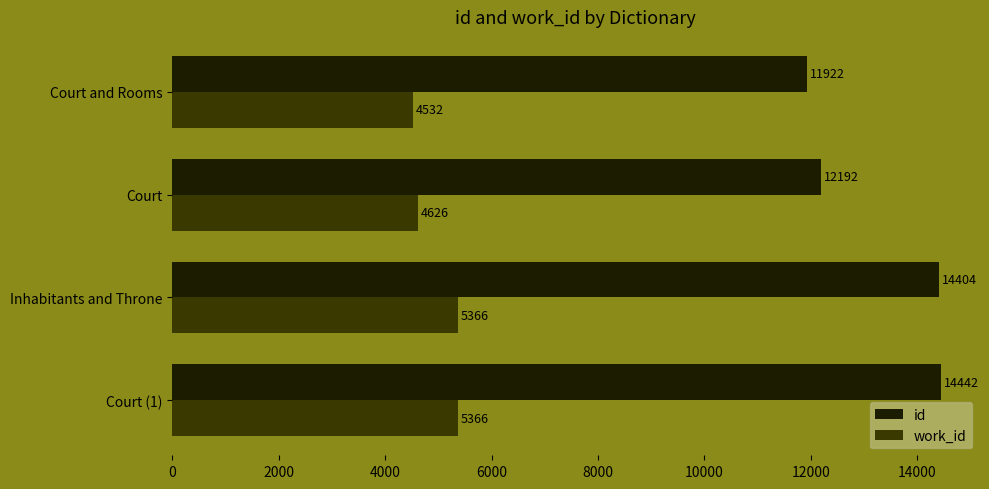

Which series has the largest range (max minus min)?

id